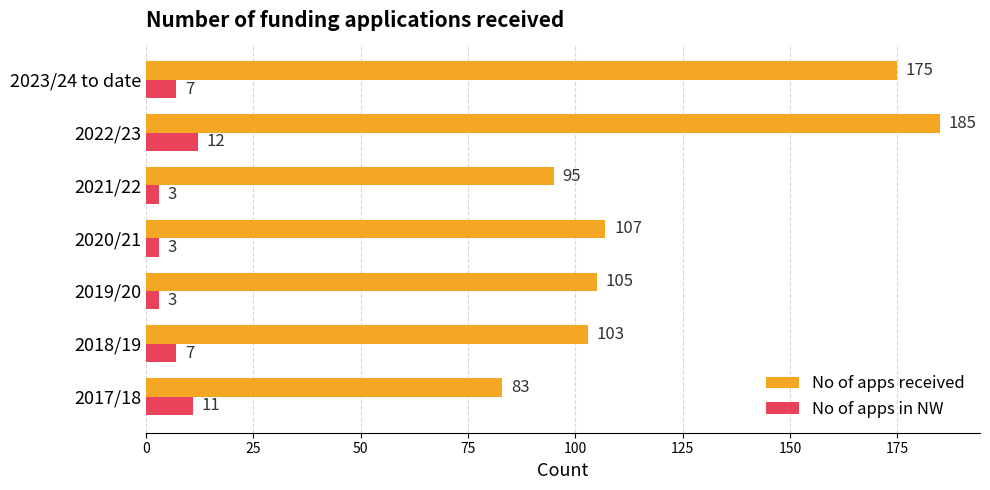

At how many categories does at least one series exceed 57?

7